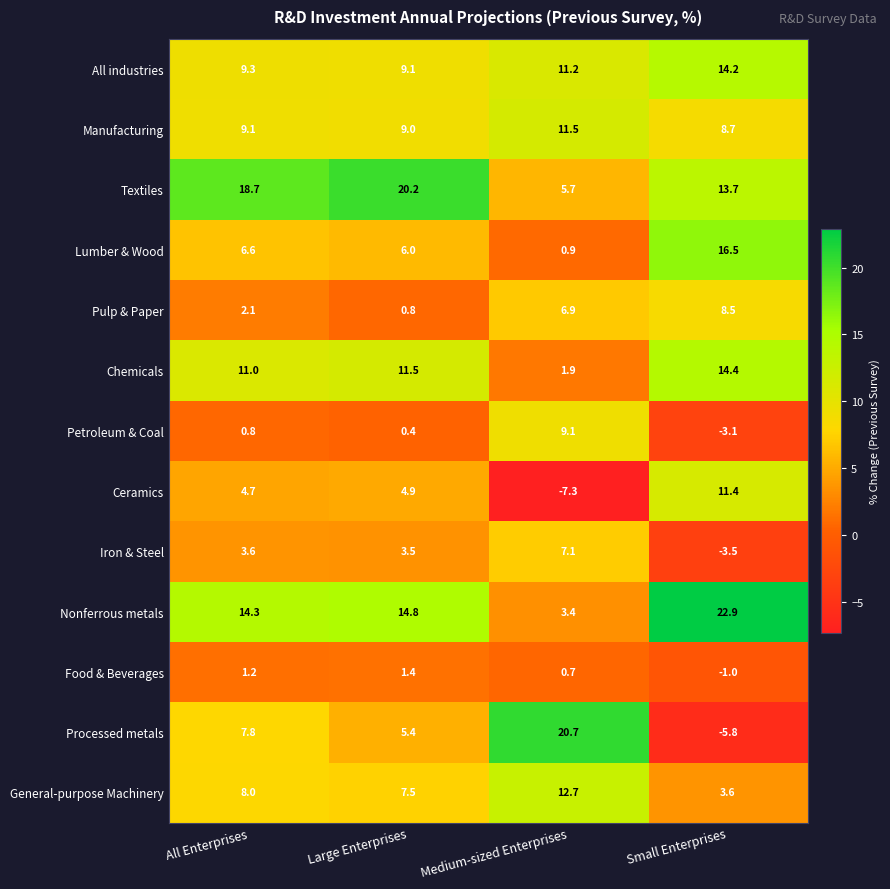

How many series are shown in this chart?

13